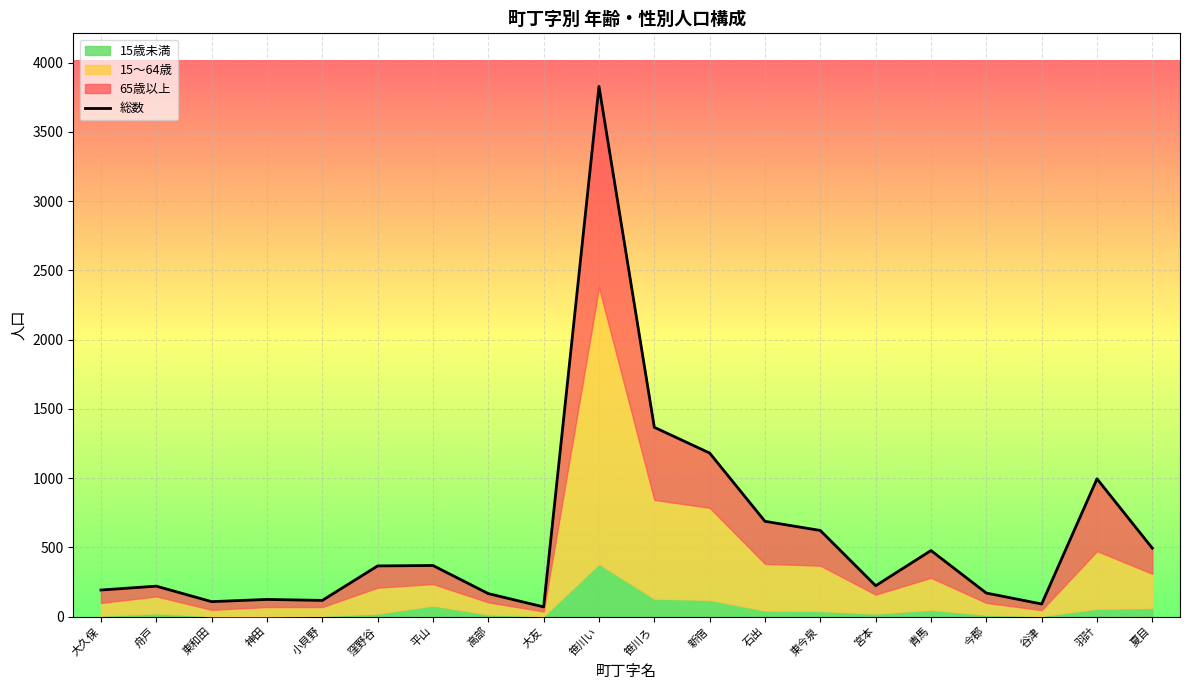

At which category does the chart reach its peak across all series?

笹川い